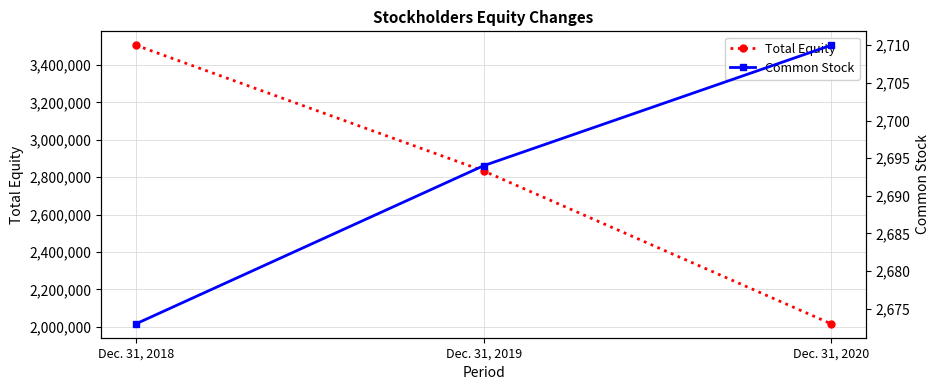

How many distinct data groups are displayed?

2